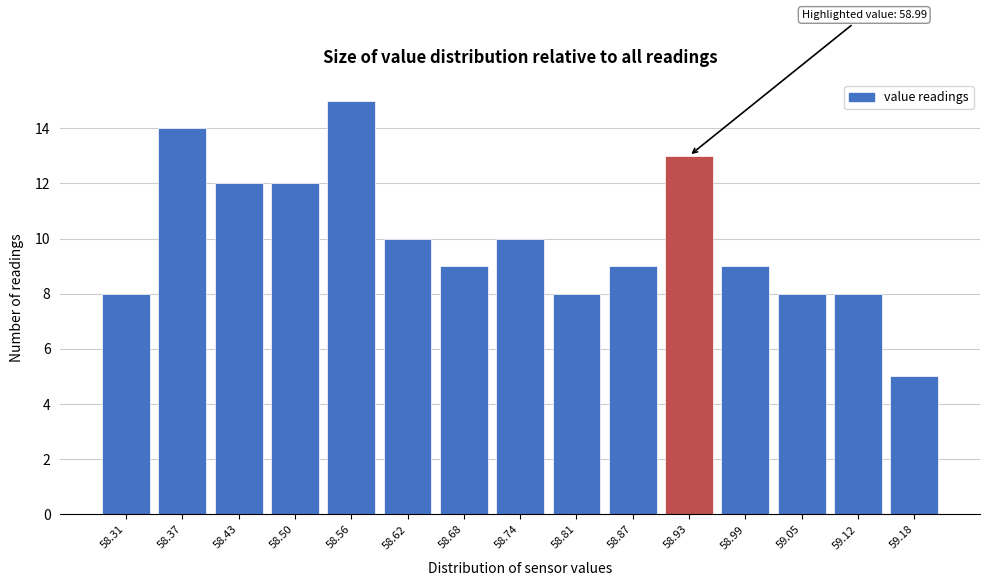

Reading left to right, extract all data points from this chart.

58.31=8	58.37=14	58.43=12	58.50=12	58.56=15	58.62=10	58.68=9	58.74=10	58.81=8	58.87=9	58.93=13	58.99=9	59.05=8	59.12=8	59.18=5